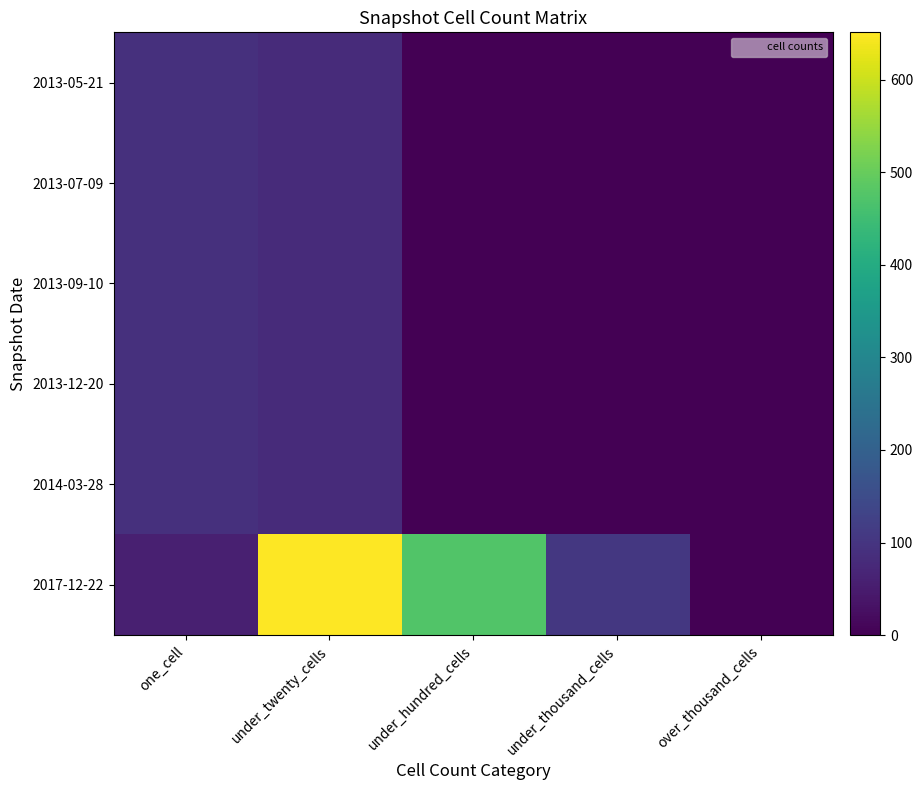

Between one_cell and over_thousand_cells, which is larger?

one_cell